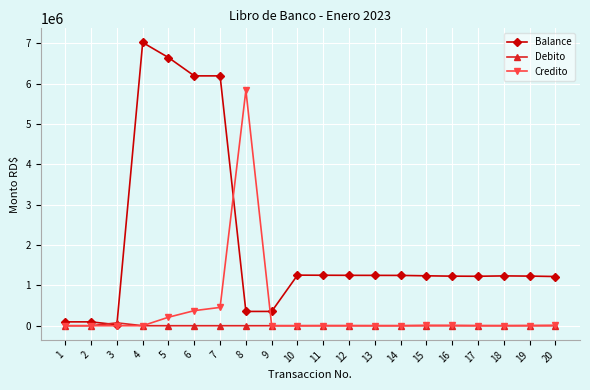

How many lines are shown in the chart?

3